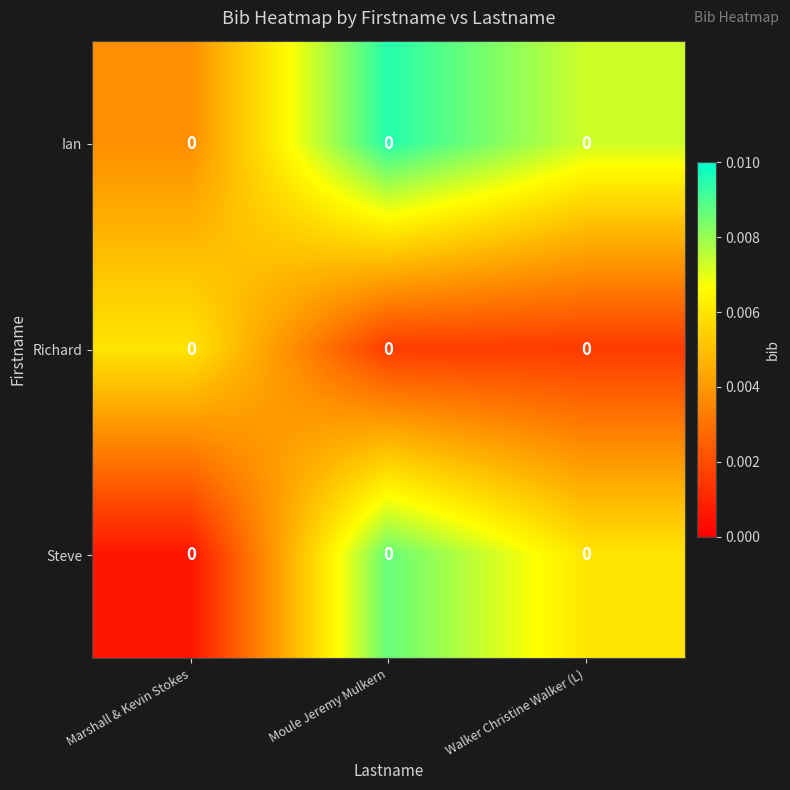

Which label corresponds to the smallest value in the chart?

Marshall & Kevin Stokes